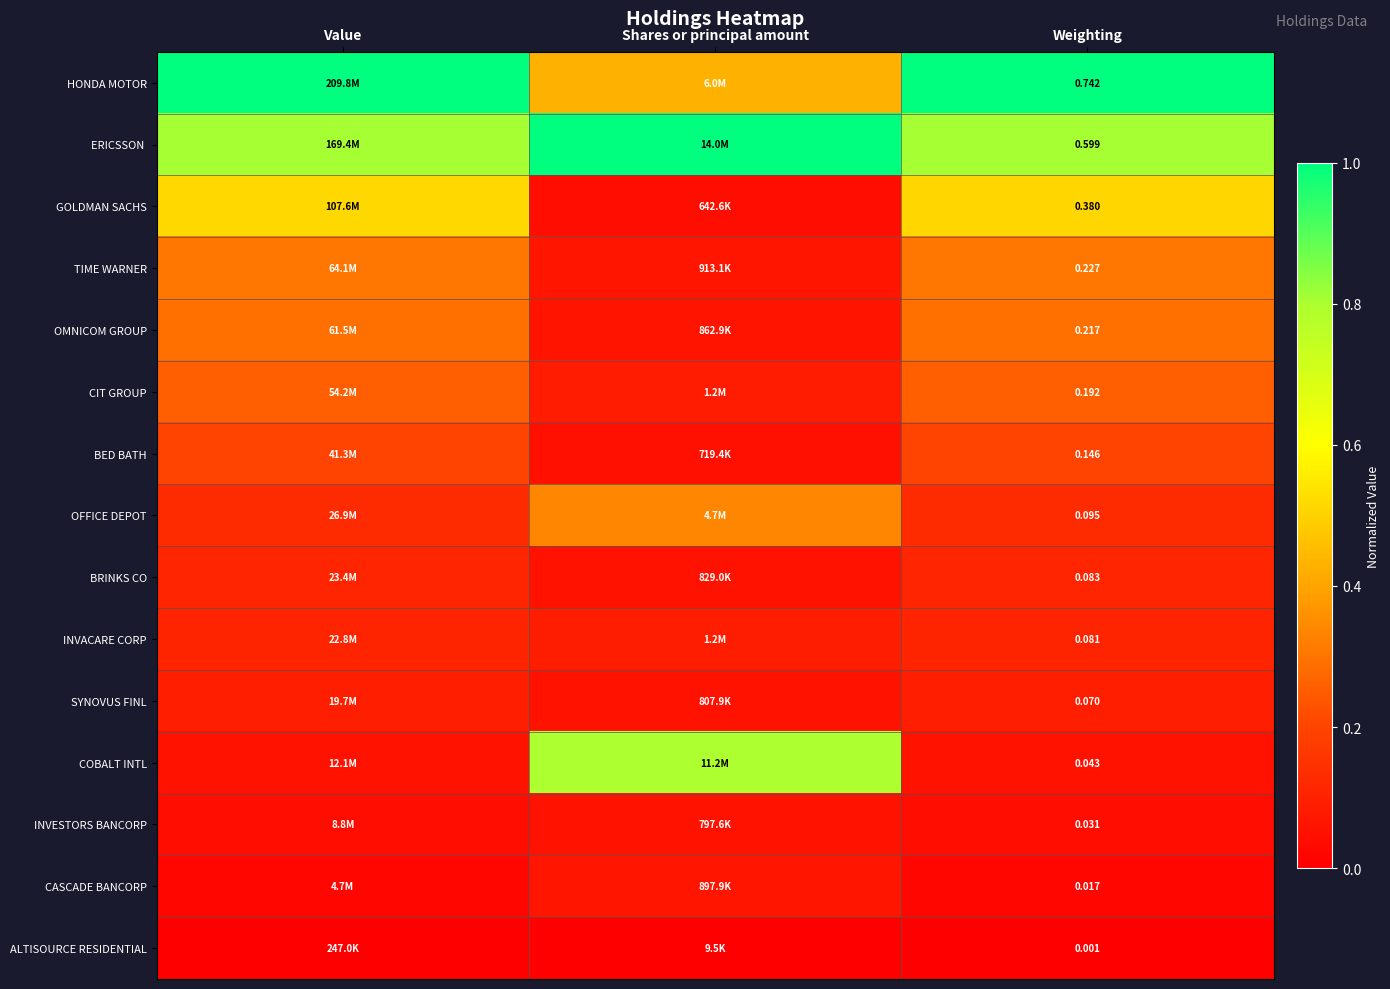

Rank the series by their maximum value, from lowest to highest.

ALTISOURCE RESIDENTIAL, INVESTORS BANCORP, CASCADE BANCORP, SYNOVUS FINL, INVACARE CORP, BRINKS CO, BED BATH, CIT GROUP, OMNICOM GROUP, TIME WARNER, OFFICE DEPOT, GOLDMAN SACHS, COBALT INTL, HONDA MOTOR, ERICSSON